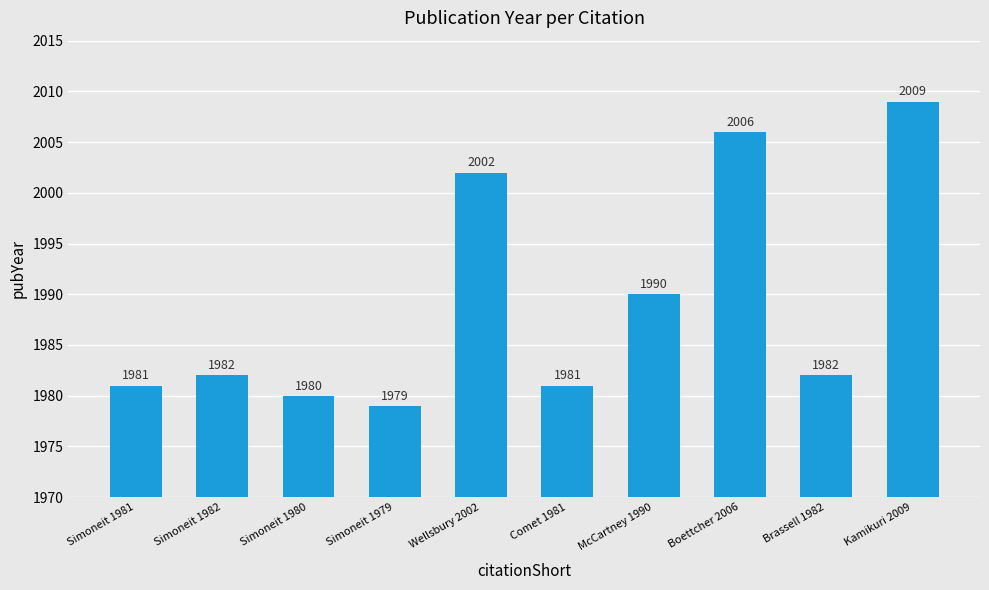

Which category has the highest value across all series?

Kamikuri 2009